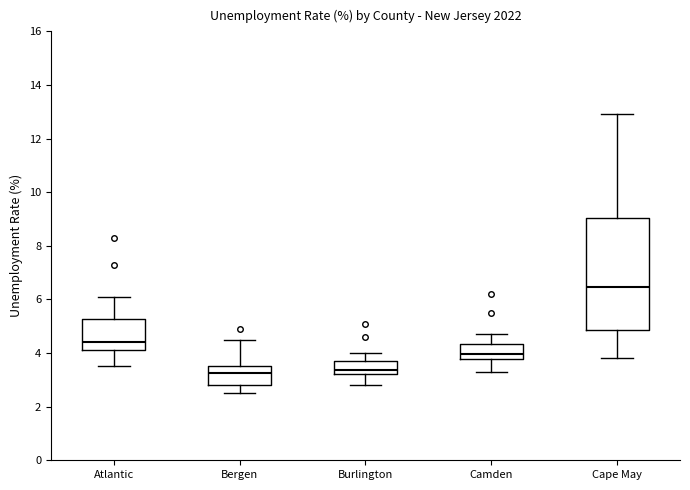

Comparing the boxes themselves (not the whiskers), which one is the tallest?

Cape May